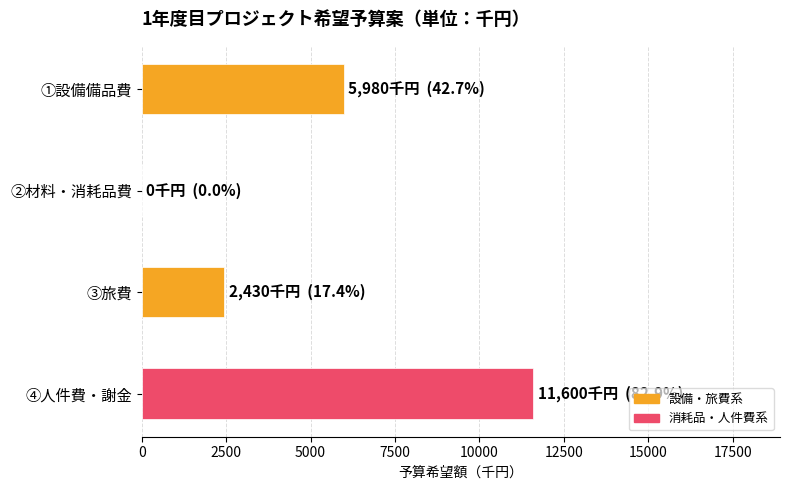

What is the sum of the values at ④人件費・謝金 and ③旅費?

14030